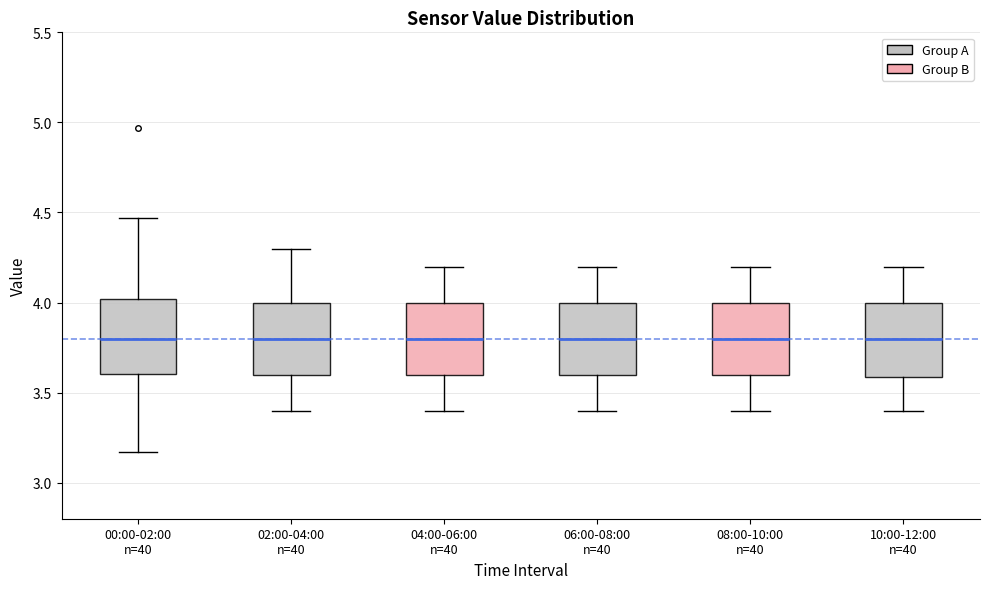

Reading left to right, read every box against the y-axis: the position of its median line, the range the box covers, and the ends of its whiskers. The values are not printed on the chart, so give them approximately, as read against the axis.

00:00-02:00 n=40: median 3.80, box 3.60 to 4.00, whiskers 3.15 to 4.45
02:00-04:00 n=40: median 3.80, box 3.60 to 4.00, whiskers 3.40 to 4.30
04:00-06:00 n=40: median 3.80, box 3.60 to 4.00, whiskers 3.40 to 4.20
06:00-08:00 n=40: median 3.80, box 3.60 to 4.00, whiskers 3.40 to 4.20
08:00-10:00 n=40: median 3.80, box 3.60 to 4.00, whiskers 3.40 to 4.20
10:00-12:00 n=40: median 3.80, box 3.60 to 4.00, whiskers 3.40 to 4.20